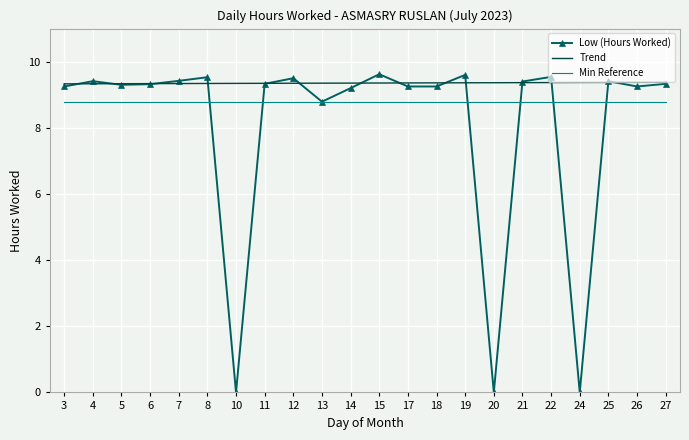

At how many categories does at least one series exceed 3?

22